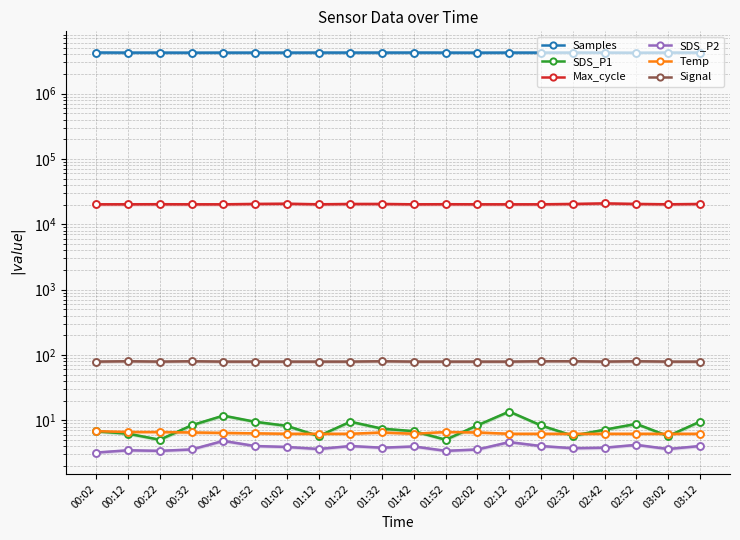

How many categories are shown in the chart?

20